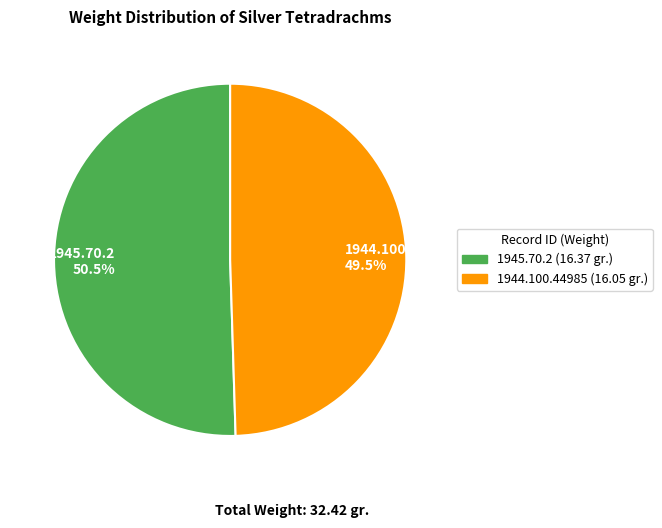

Count the number of slices in the pie.

2